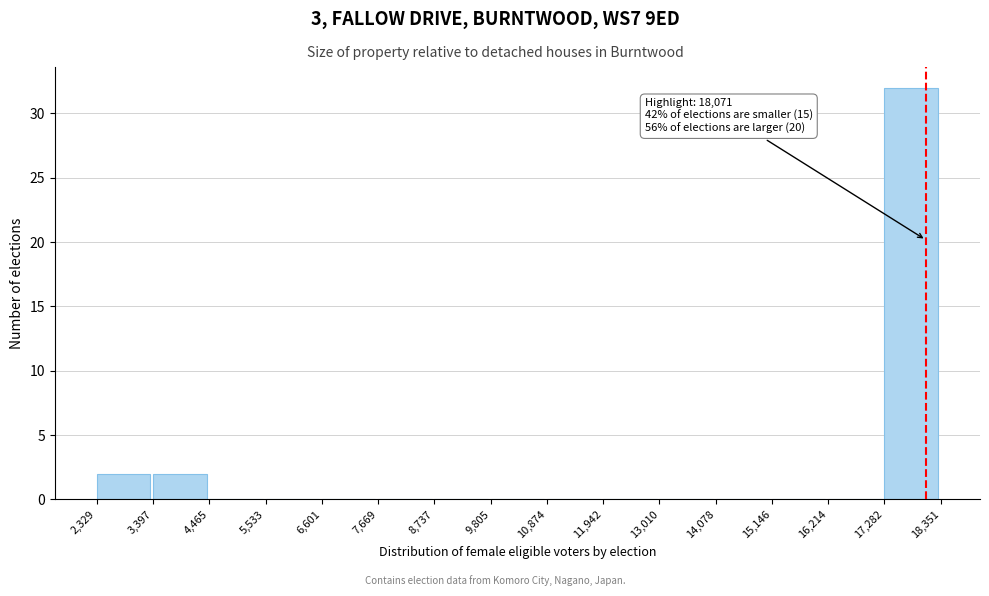

Which range on the x-axis has the tallest bar?

17,282 to 18,351